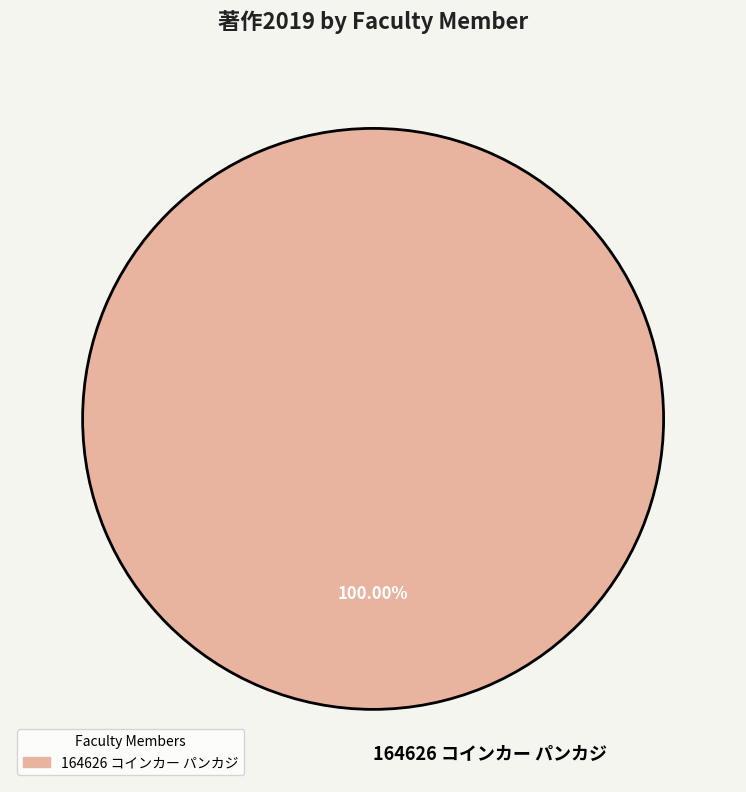

Is there any slice that represents more than half of the pie?

Yes